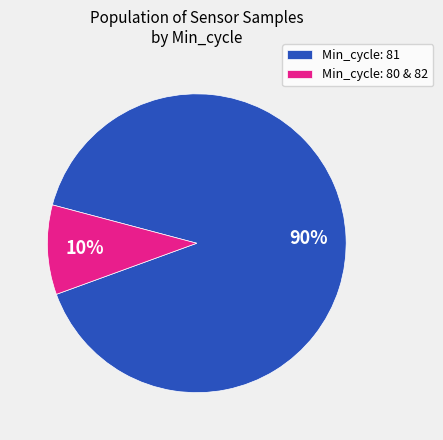

What is the smallest slice in the pie chart?

Min_cycle: 80 & 82